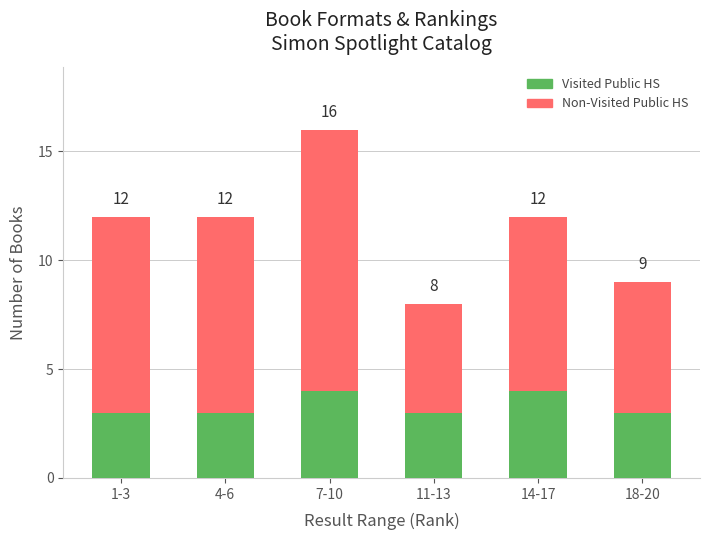

What position from the right is 11-13?

3